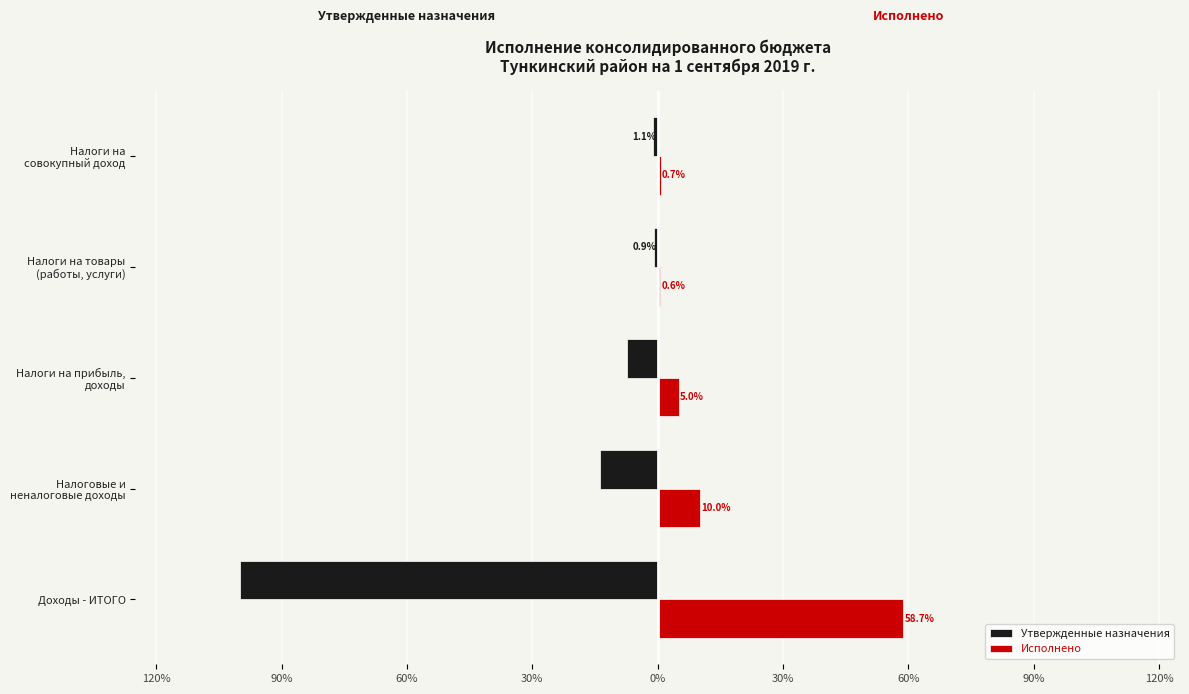

List the series in order of their peak value, highest first.

Исполнено, Утвержденные назначения